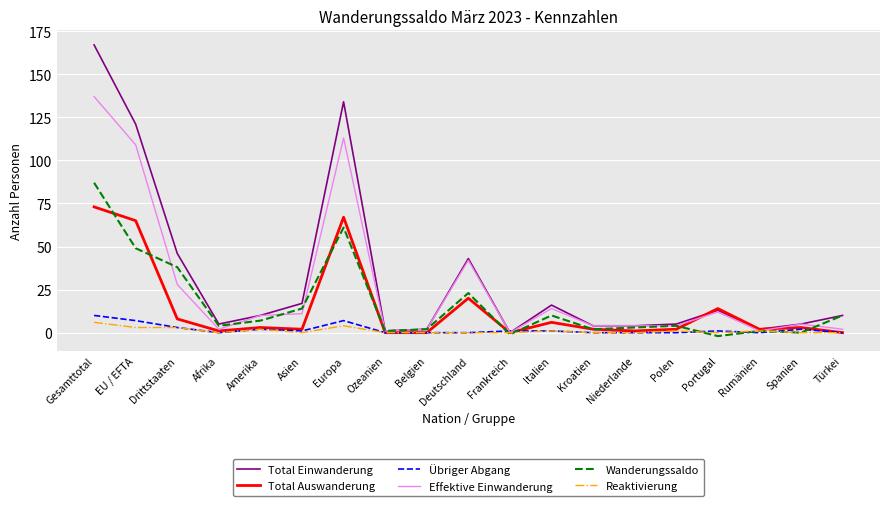

At which category is the sum across all series the highest?

Gesamttotal